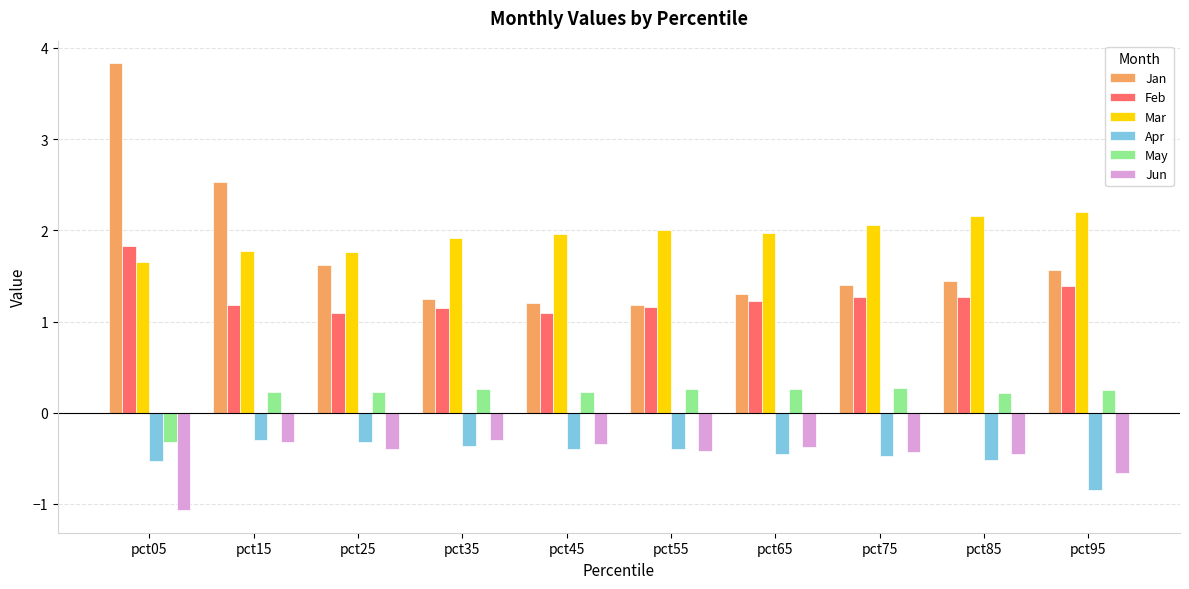

What is the greatest value displayed?

3.8